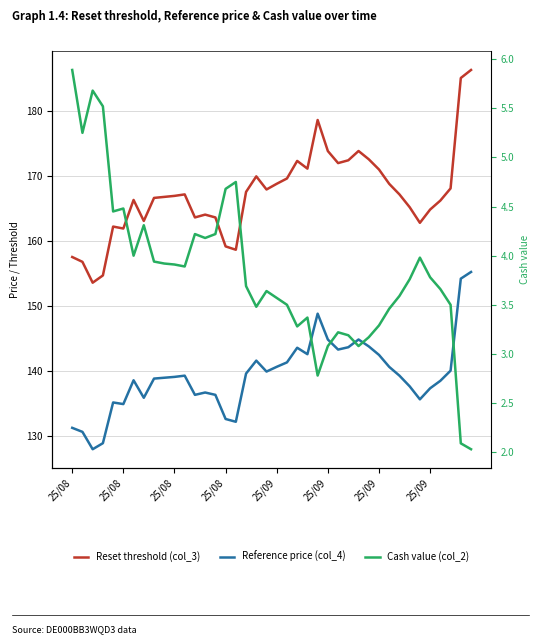

List the series in order of their overall mean, highest first.

Reset threshold (col_3), Reference price (col_4), Cash value (col_2)